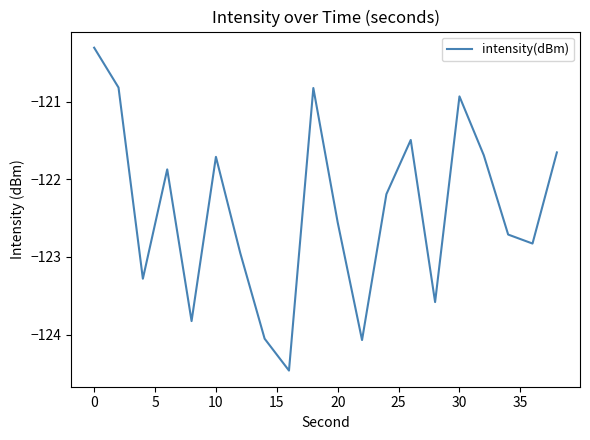

What is the difference between the maximum and minimum values?

4.2